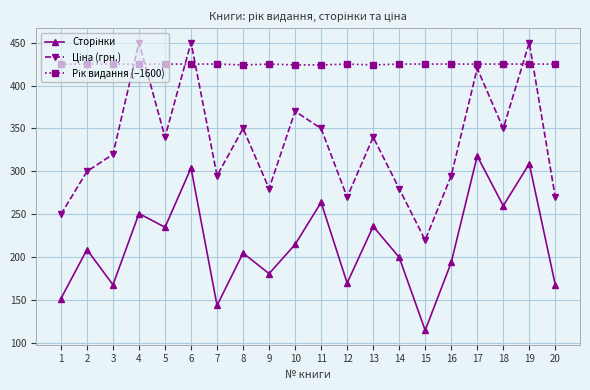

What is the total value across all series at 18?

1035